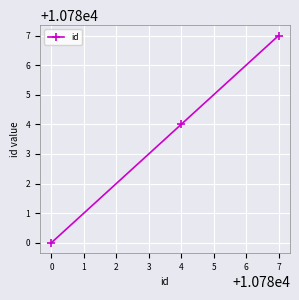

What is the change in value from 4 to 7?

+3